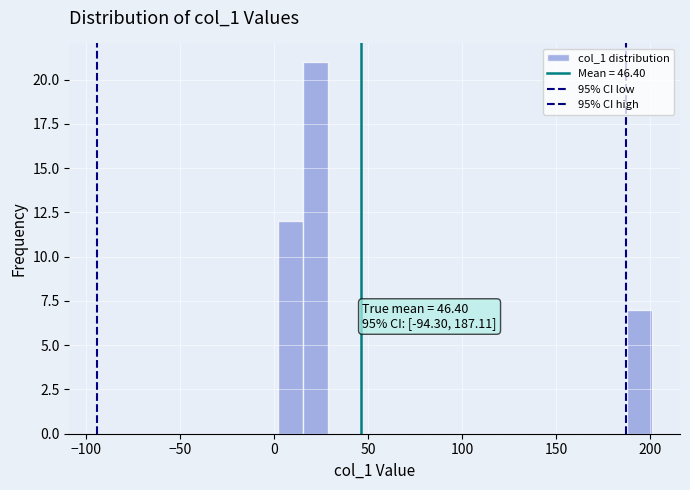

Read against the x-axis, roughly where is the centre of the tallest bar?

20